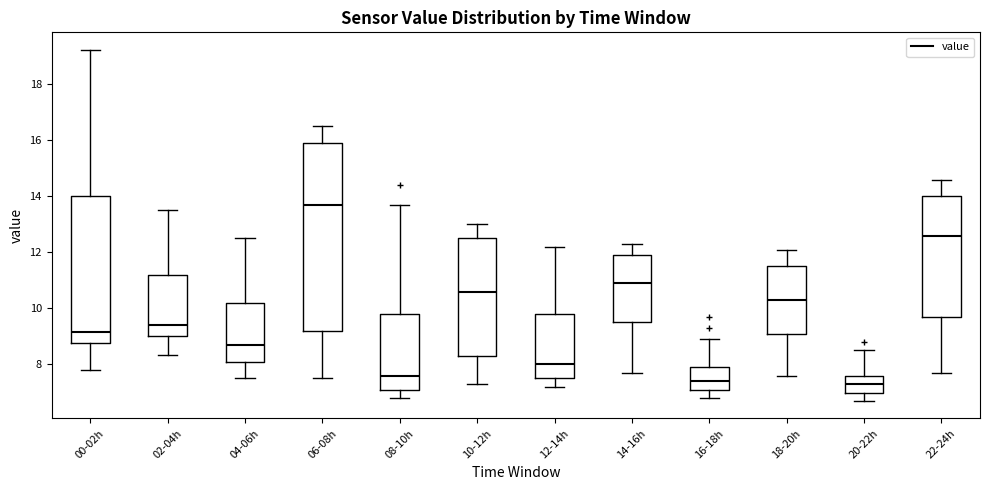

Where is the upper edge of the box for 18-20h on the y-axis? The values are not printed on the chart, so give them approximately, as read against the axis.

11.6